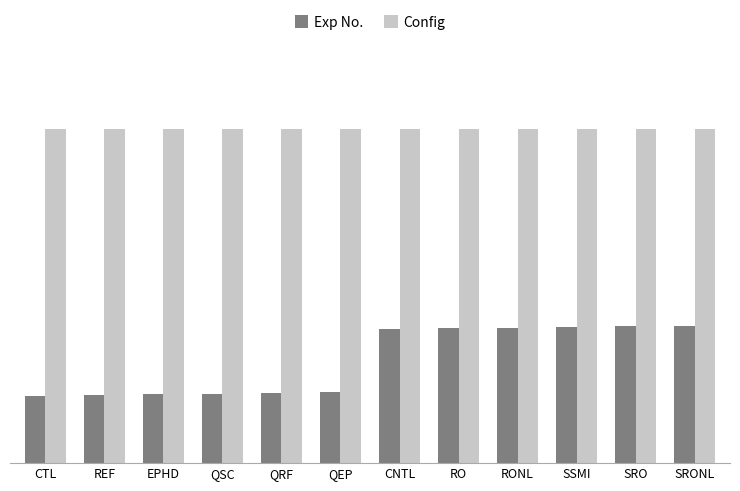

What are all the series names shown in the legend?

Exp No., Config